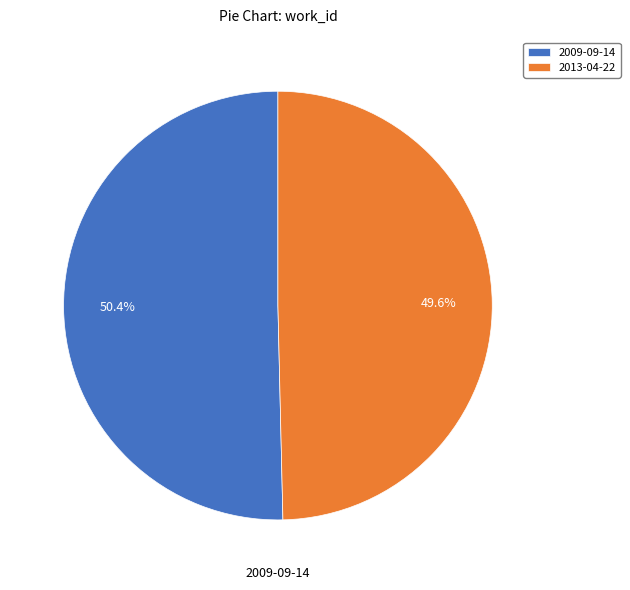

Which slice is the largest?

2009-09-14